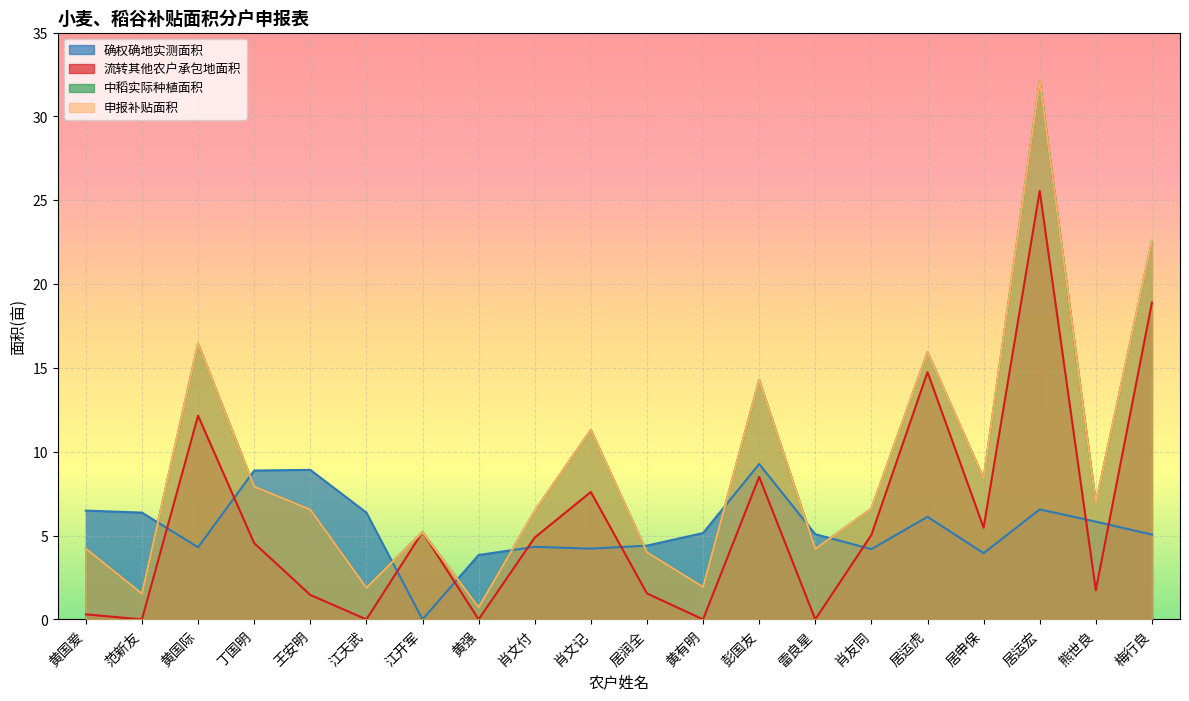

Reading left to right, extract all data points from this chart.

确权确地实测面积: 黄国爱=6.5	范新友=6.4	黄国际=4.3	丁国明=8.9	王安明=8.9	江天武=6.4	江开军=0.0	黄强=3.8	肖文付=4.3	肖文记=4.2	居润全=4.4	黄有明=5.2	彭国友=9.3	雷良星=5.1	肖友同=4.2	居运虎=6.1	居申保=4.0	居运宏=6.6	熊世良=5.8	梅行良=5.1
流转其他农户承包地面积: 黄国爱=0.3	范新友=0.0	黄国际=12.2	丁国明=4.5	王安明=1.5	江天武=0.0	江开军=5.2	黄强=0.0	肖文付=4.9	肖文记=7.6	居润全=1.6	黄有明=0.0	彭国友=8.5	雷良星=0.0	肖友同=5.0	居运虎=14.8	居申保=5.5	居运宏=25.6	熊世良=1.7	梅行良=18.9
中稻实际种植面积: 黄国爱=4.2	范新友=1.5	黄国际=16.4	丁国明=7.9	王安明=6.5	江天武=1.9	江开军=5.2	黄强=0.7	肖文付=6.5	肖文记=11.3	居润全=4.0	黄有明=1.9	彭国友=14.3	雷良星=4.2	肖友同=6.6	居运虎=15.9	居申保=8.4	居运宏=32.1	熊世良=6.9	梅行良=22.6
申报补贴面积: 黄国爱=4.2	范新友=1.5	黄国际=16.4	丁国明=7.9	王安明=6.5	江天武=1.9	江开军=5.2	黄强=0.7	肖文付=6.5	肖文记=11.3	居润全=4.0	黄有明=1.9	彭国友=14.3	雷良星=4.2	肖友同=6.6	居运虎=15.9	居申保=8.4	居运宏=32.1	熊世良=6.9	梅行良=22.6